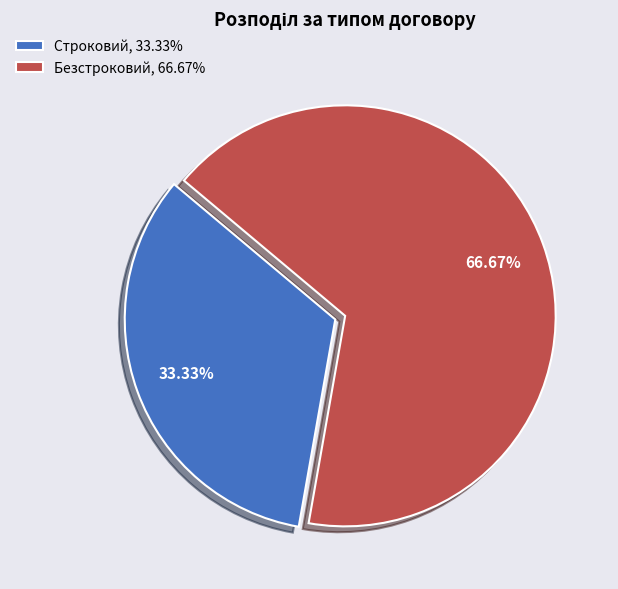

To the nearest percent, what is the difference between the largest and smallest slice percentages?

33%